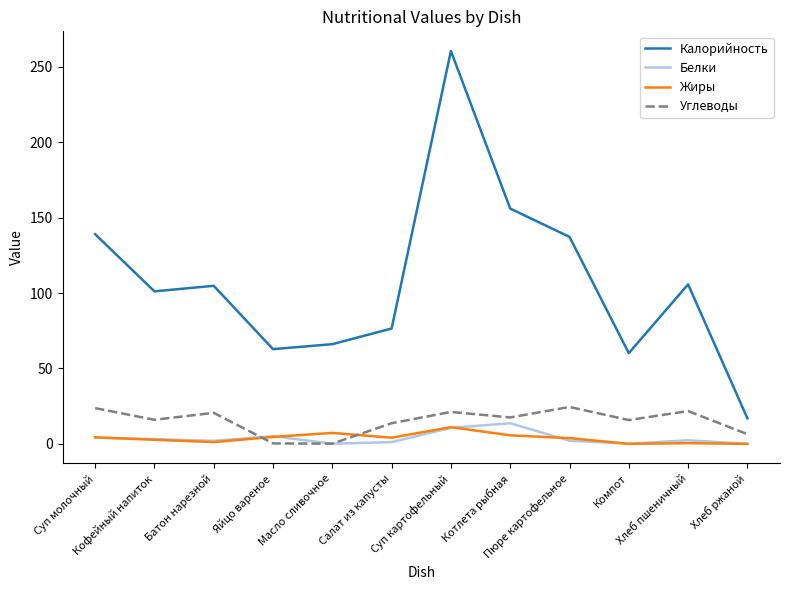

At which category does Калорийность reach its first local valley?

Кофейный напиток